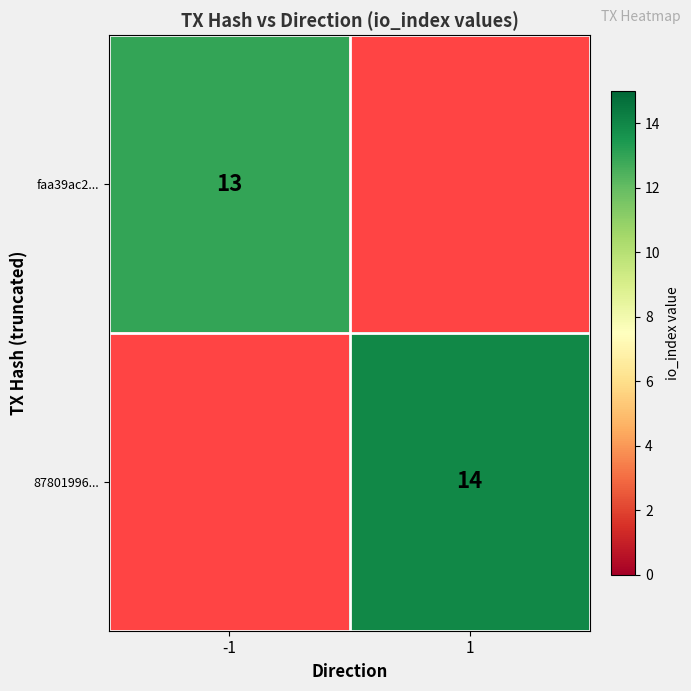

At which category is the sum across all series the highest?

1